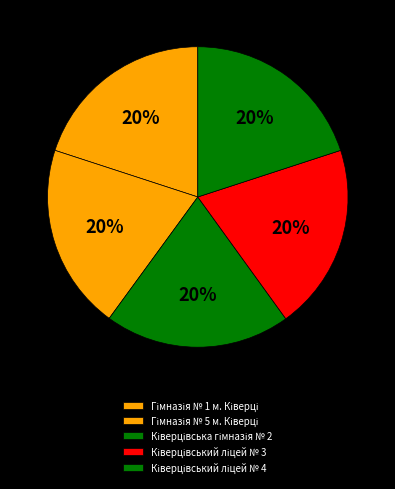

True or false: Ківерцівська гімназія № 2 accounts for 20% of the total.

True